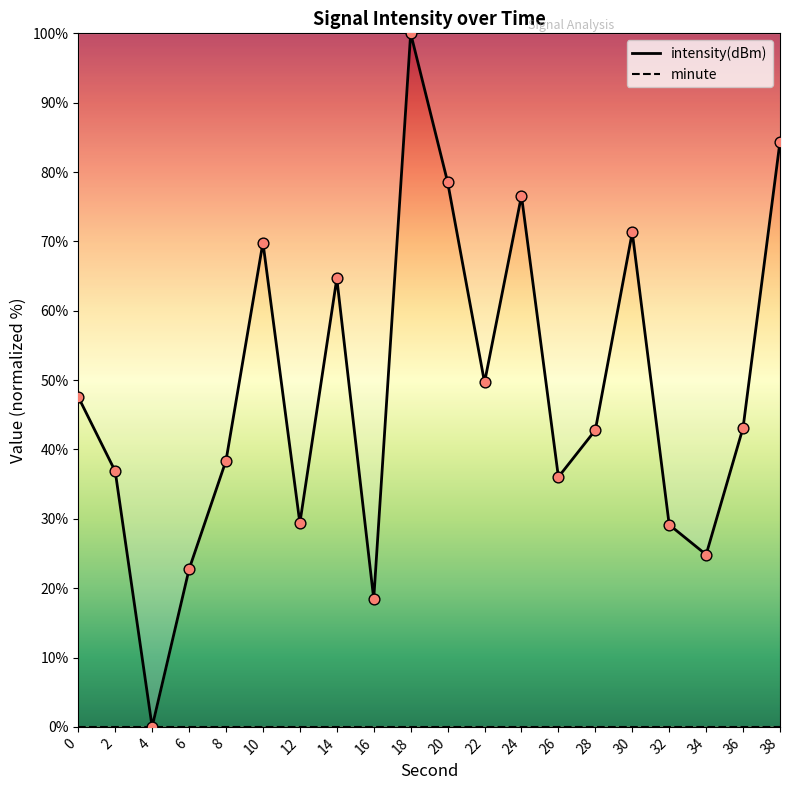

Which series has the largest total across all categories?

intensity(dBm)